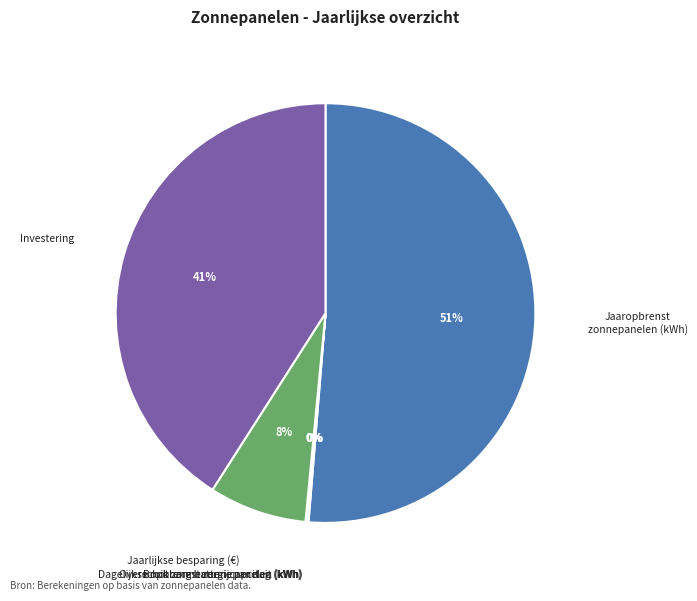

To the nearest percent, what is the difference between the largest and smallest slice percentages?

51%